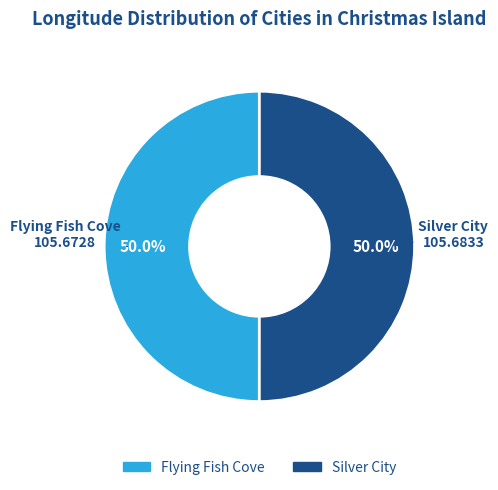

Is the sum of Flying Fish Cove and Silver City greater than half?

Yes